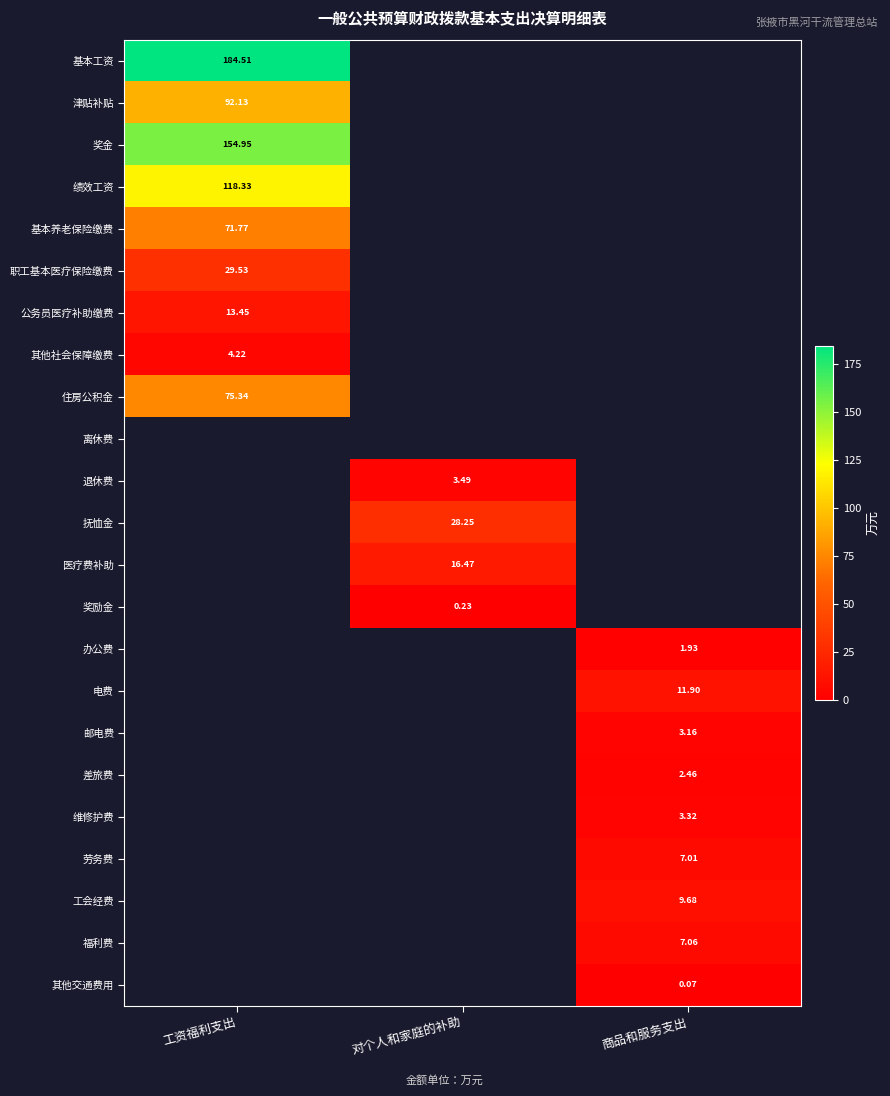

Is the value of 电费 at 商品和服务支出 greater than the value of 公务员医疗补助缴费 at 工资福利支出?

No